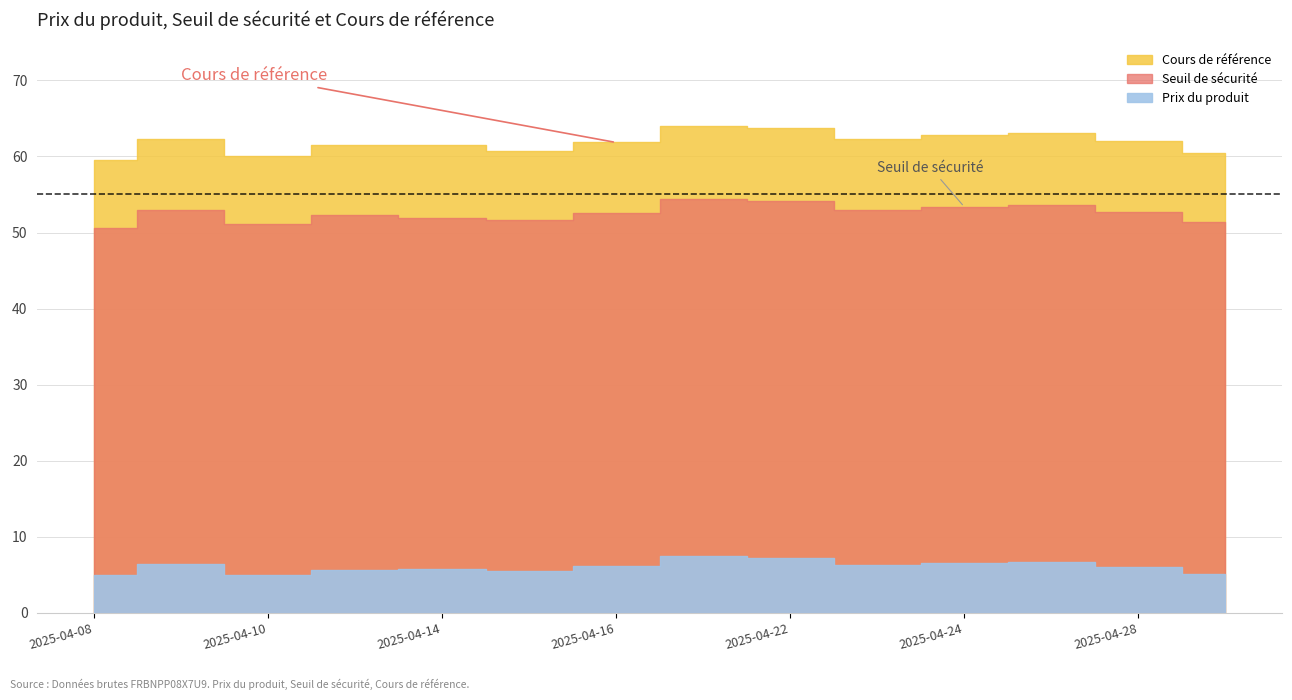

The Cours de référence series shows 63.0 at 2025-04-25. True or false?

True